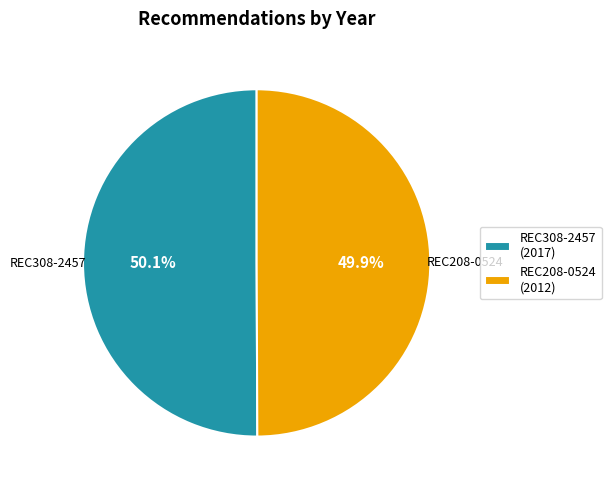

Combined, what portion of the pie is REC308-2457 and REC208-0524?

100.0%